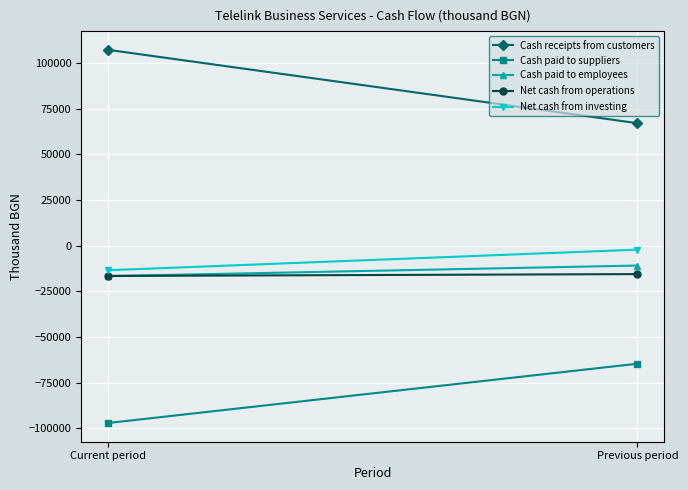

Reading left to right, transcribe all the data shown in this chart.

Cash receipts from customers: 107151	66986
Cash paid to suppliers: -97109	-64649
Cash paid to employees: -16699	-10921
Net cash from operations: -16610	-15597
Net cash from investing: -13495	-2223